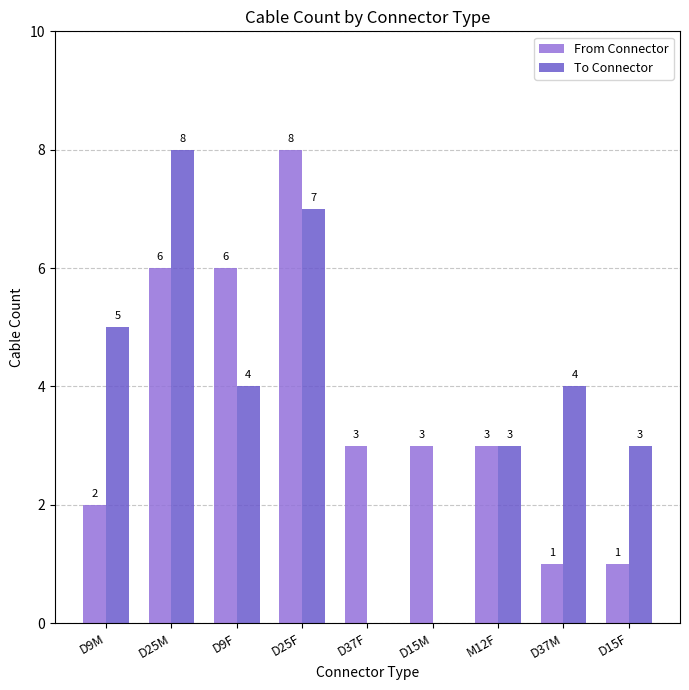

What is the highest value of the From Connector series?

8